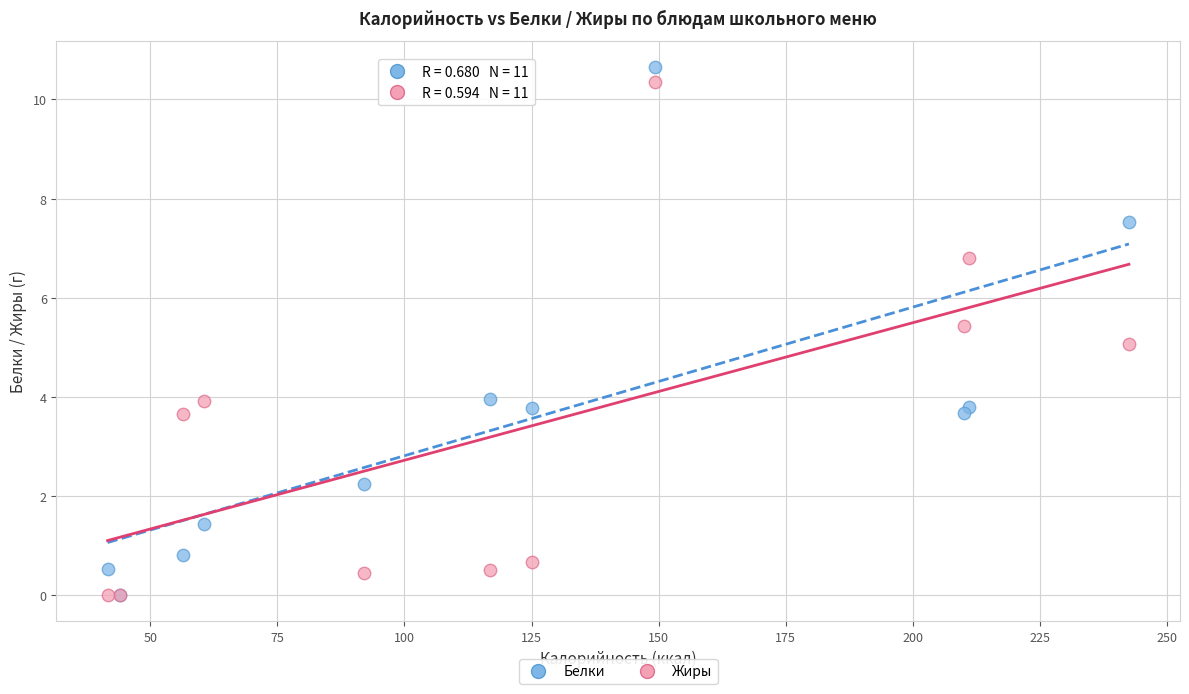

What are all the series names shown in the legend?

Белки, Жиры